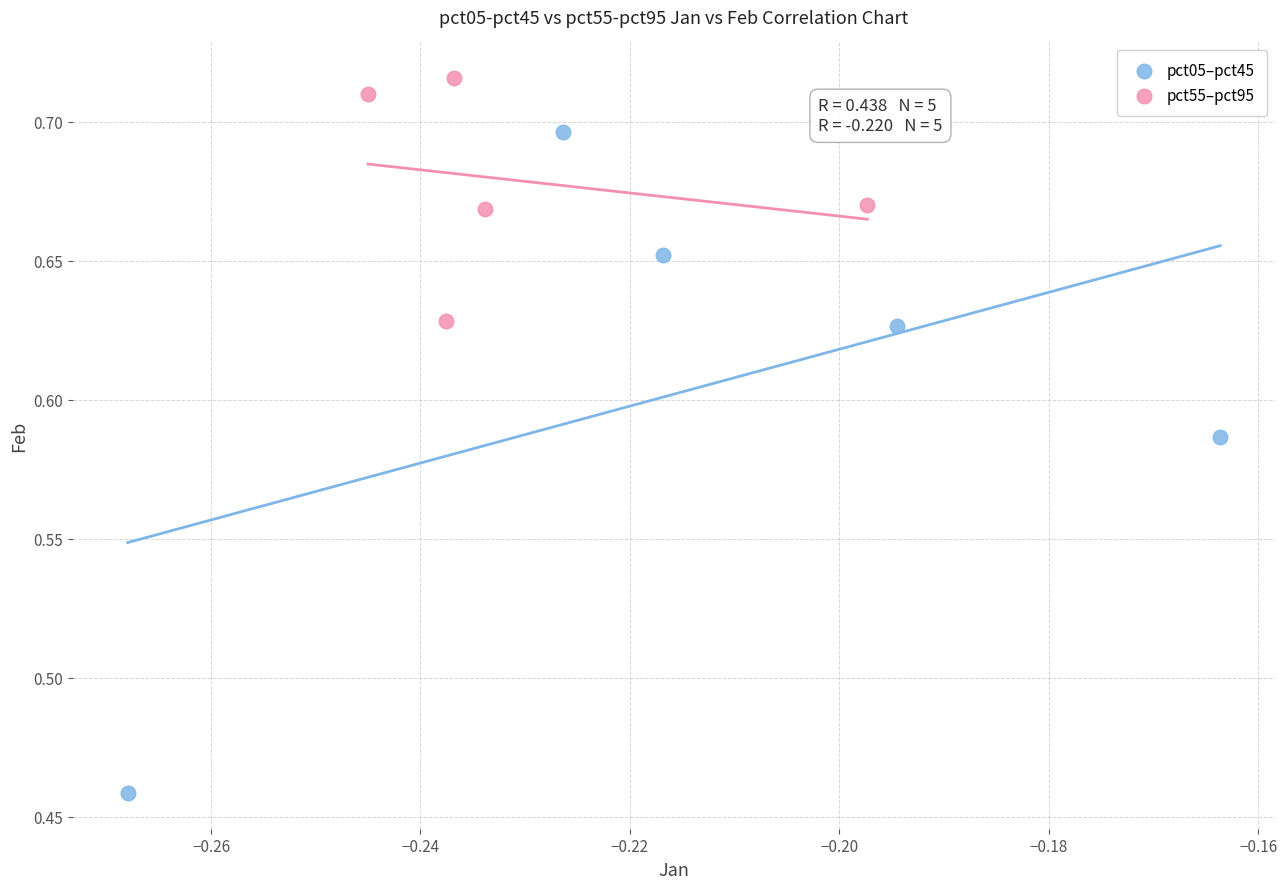

Which series reaches the minimum Y coordinate?

pct05–pct45